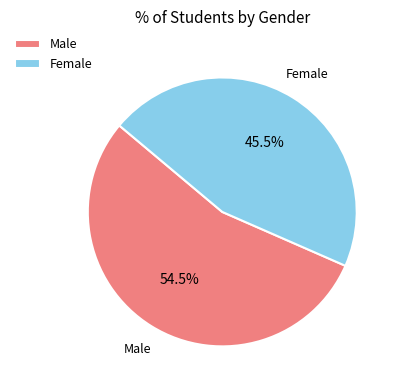

Rank the categories by value from lowest to highest.

Female, Male